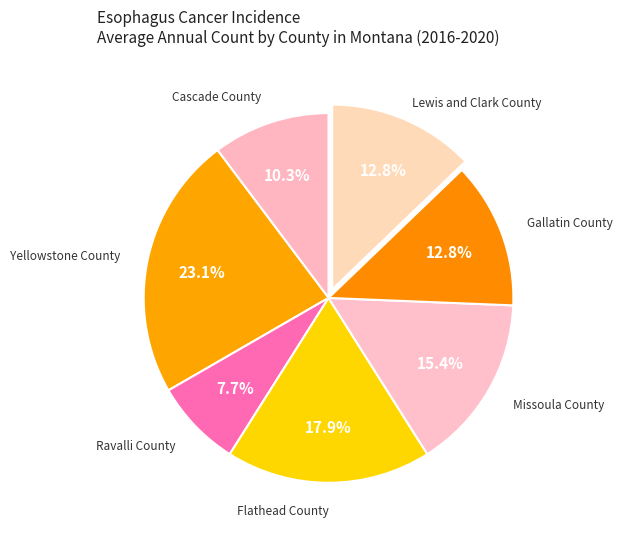

Which category has the biggest portion of the pie?

Yellowstone County